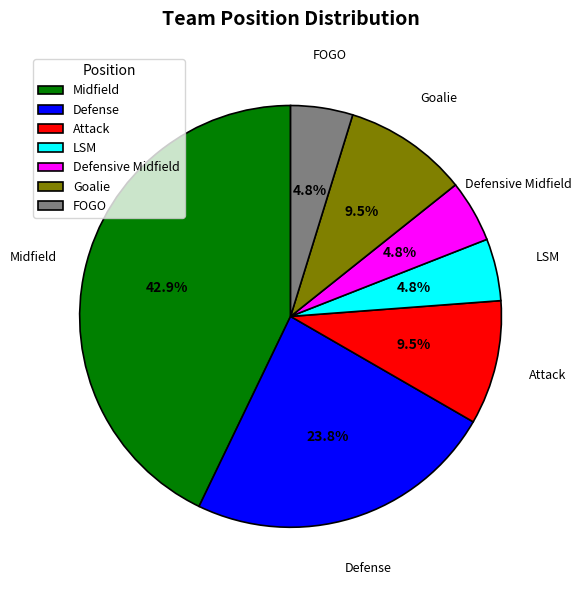

True or false: Goalie accounts for 2% of the total.

False